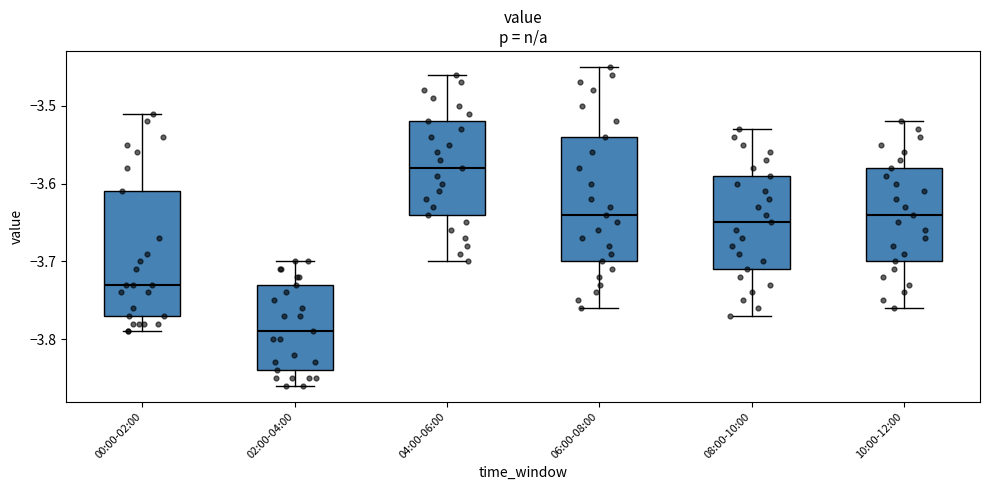

Where does the upper whisker of the box for 08:00-10:00 end on the y-axis? The values are not printed on the chart, so give them approximately, as read against the axis.

-3.53